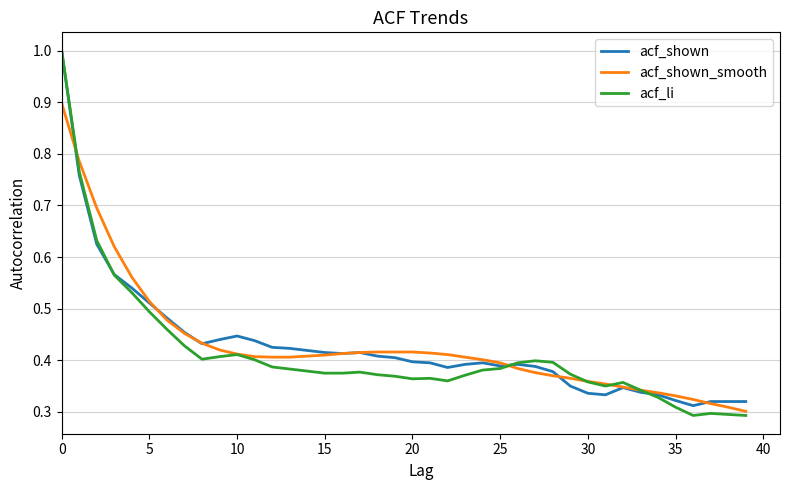

Which series has the largest range (max minus min)?

acf_li